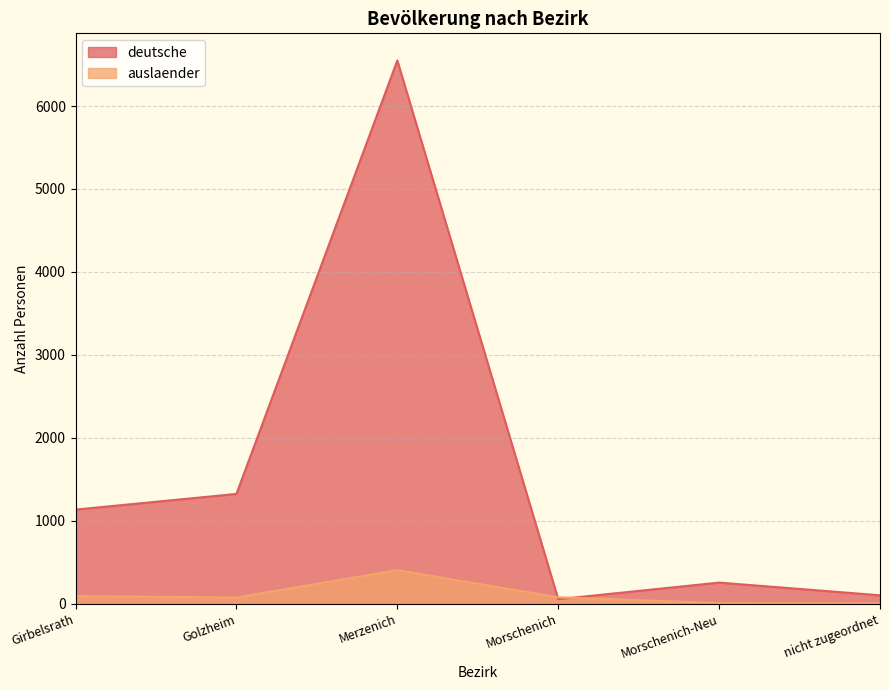

Which series has the widest spread of values?

deutsche